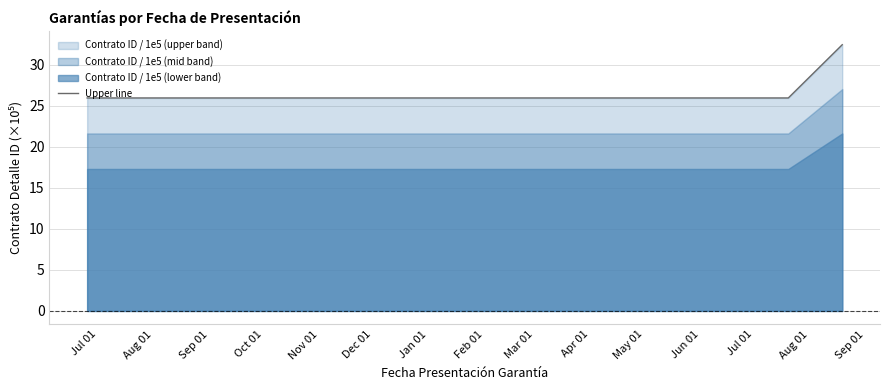

Reading left to right, extract all data points from this chart.

26.0	26.0	26.0	26.0	26.0	26.0	26.0	26.0	26.0	26.0	26.0	26.0	26.0	26.0	32.5